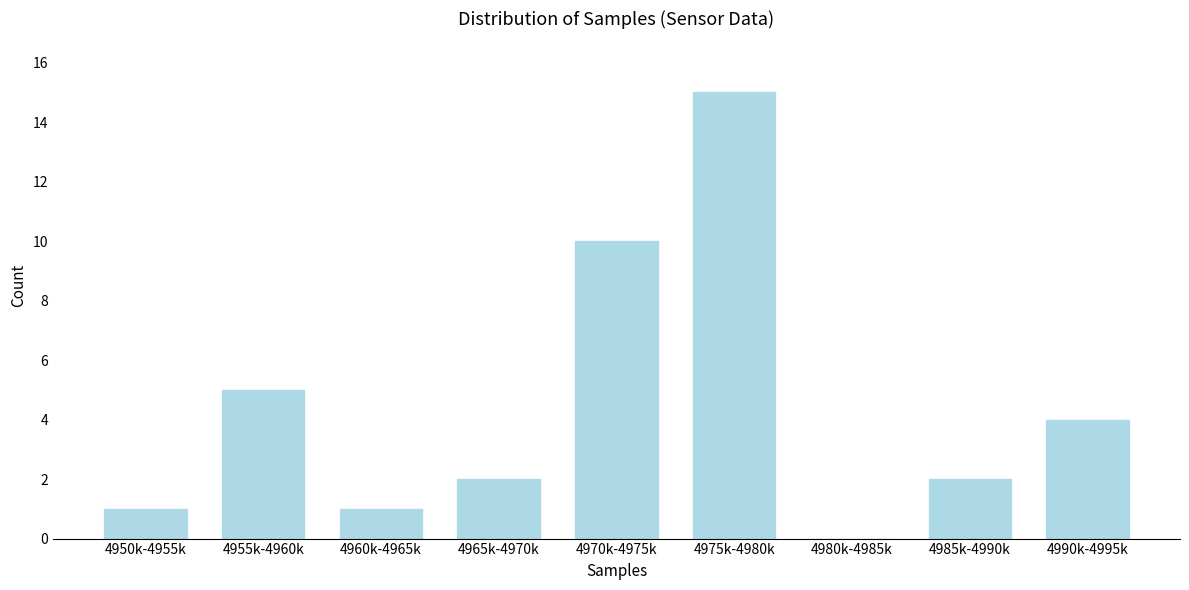

Reading left to right, extract all data points from this chart.

4950k-4955k=1	4955k-4960k=5	4960k-4965k=1	4965k-4970k=2	4970k-4975k=10	4975k-4980k=15	4980k-4985k=0	4985k-4990k=2	4990k-4995k=4